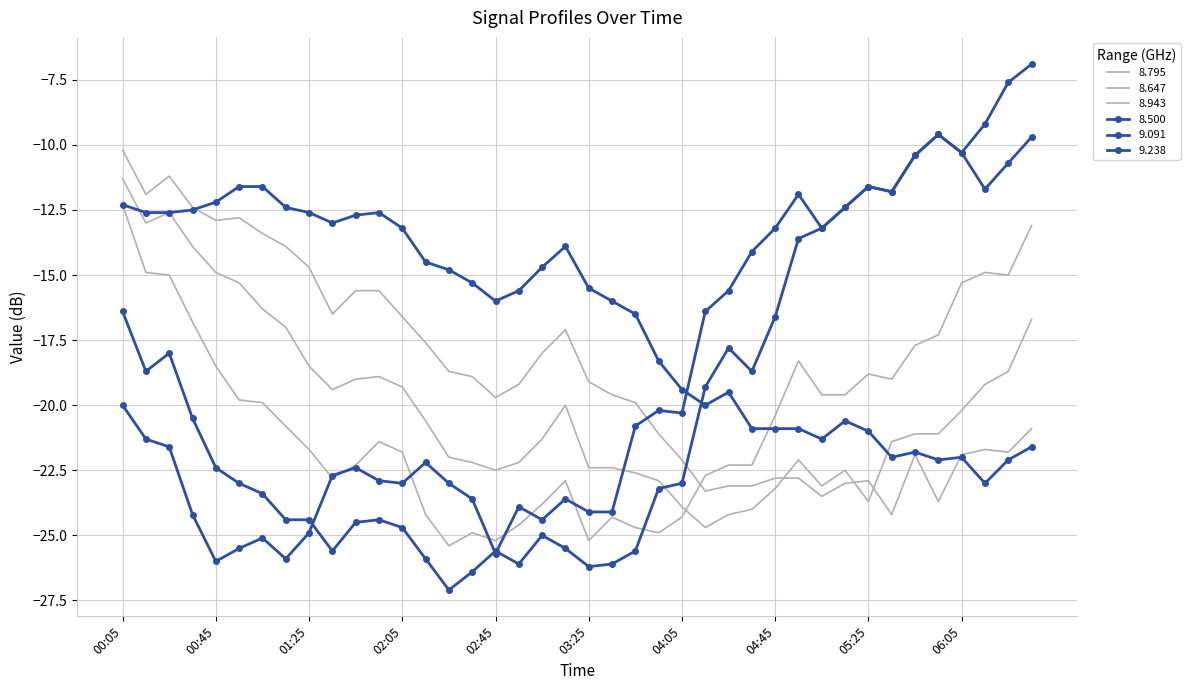

How many lines are shown in the chart?

6